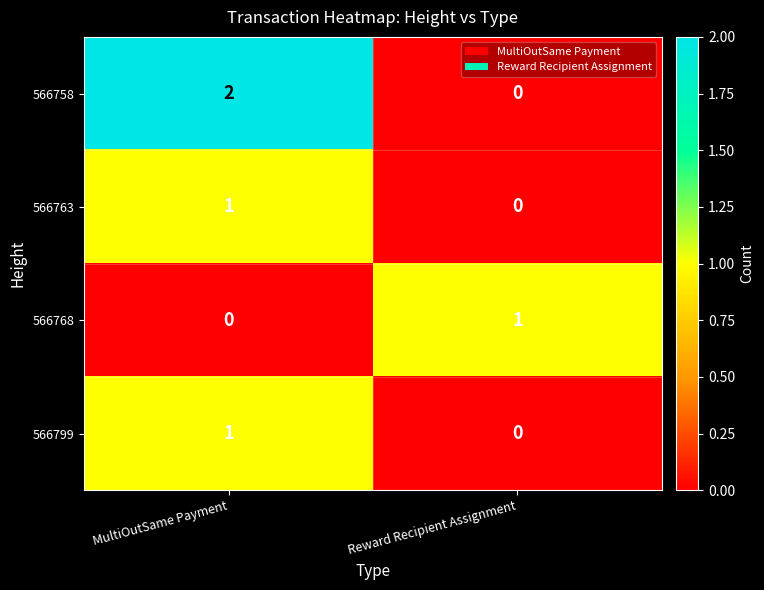

The value of 566758 at Reward Recipient Assignment is 0. True or false?

True